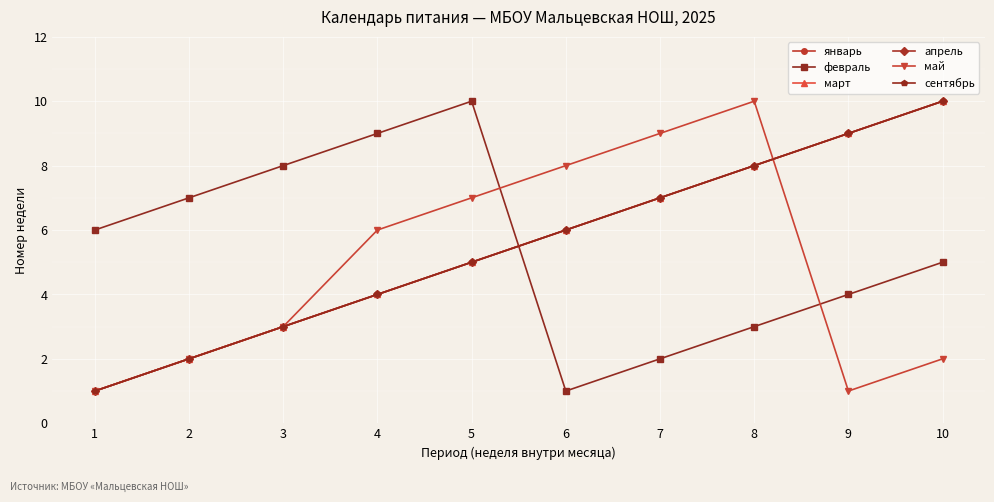

Between 7 and 8, which is larger?

8